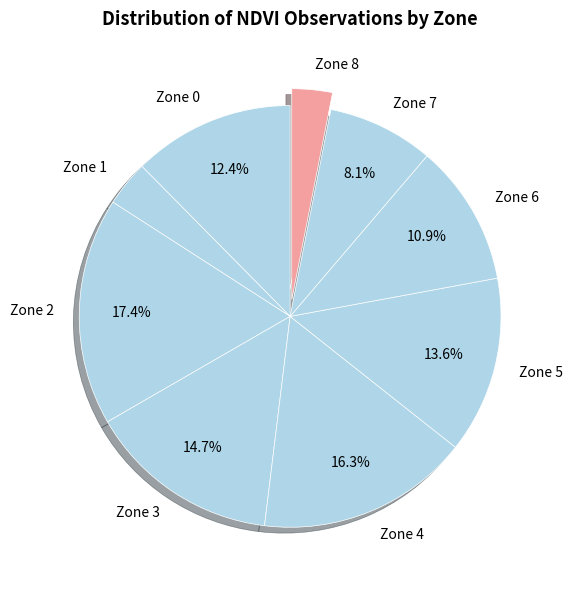

What percentage is the Zone 5 slice, to the nearest percent?

14%